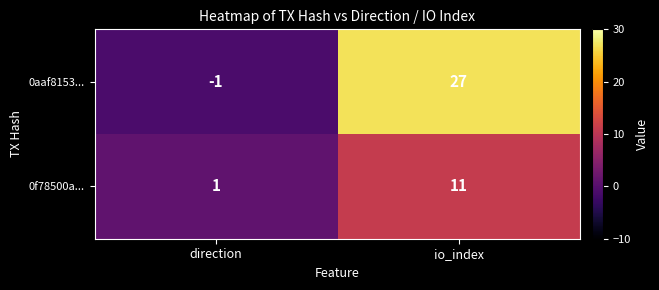

Is it true that 0aaf8153... equals 27 at io_index?

True